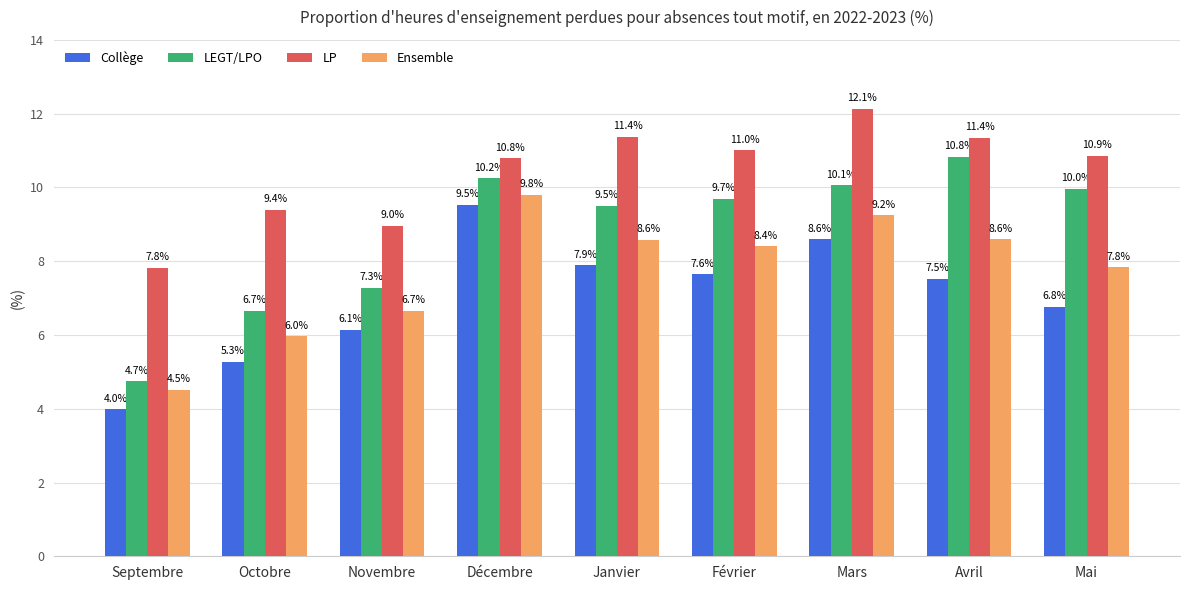

Reading left to right, transcribe all the data shown in this chart.

Collège: 4.0	5.3	6.1	9.5	7.9	7.6	8.6	7.5	6.8
LEGT/LPO: 4.7	6.7	7.3	10.2	9.5	9.7	10.1	10.8	10.0
LP: 7.8	9.4	9.0	10.8	11.4	11.0	12.1	11.4	10.9
Ensemble: 4.5	6.0	6.7	9.8	8.6	8.4	9.2	8.6	7.8